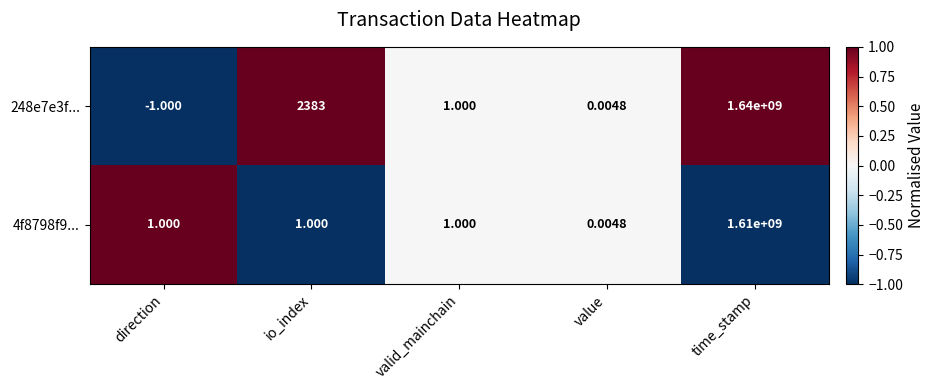

How many categories are shown in the chart?

5